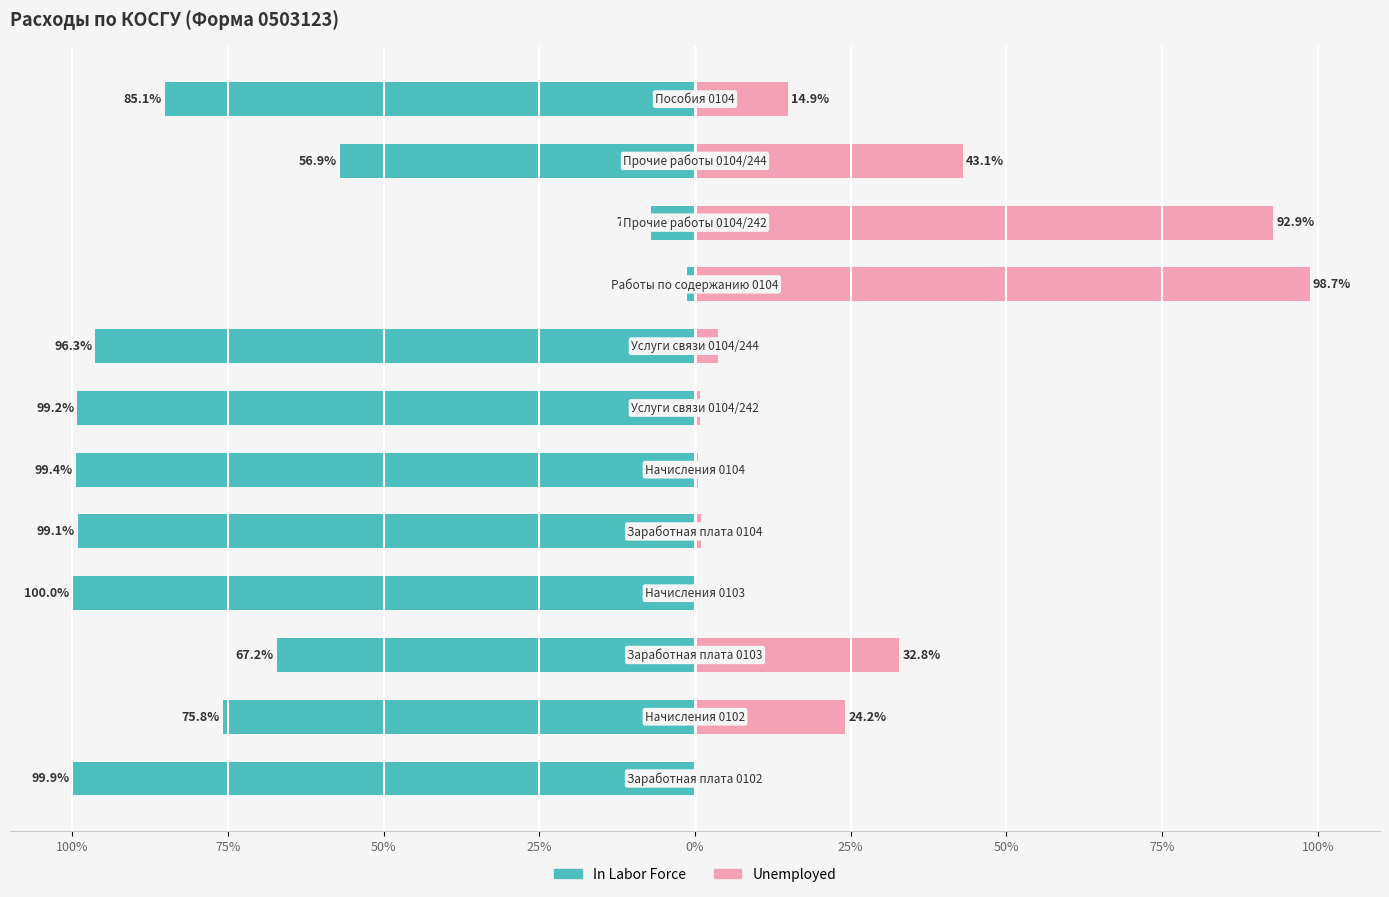

How many categories are shown in the chart?

12